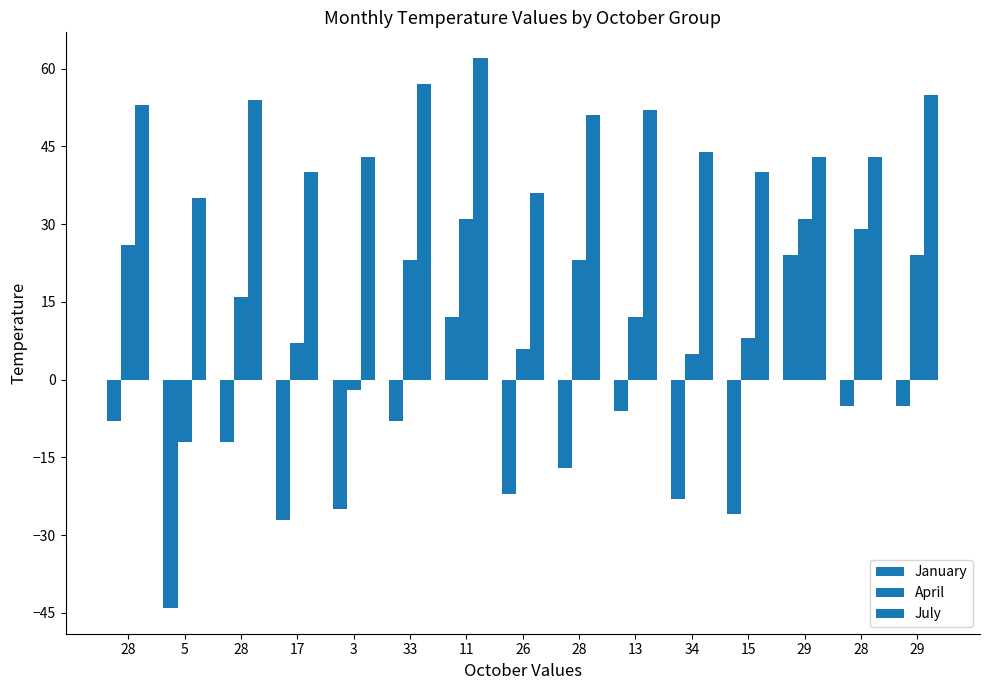

Where does the April series first go above 16?

28